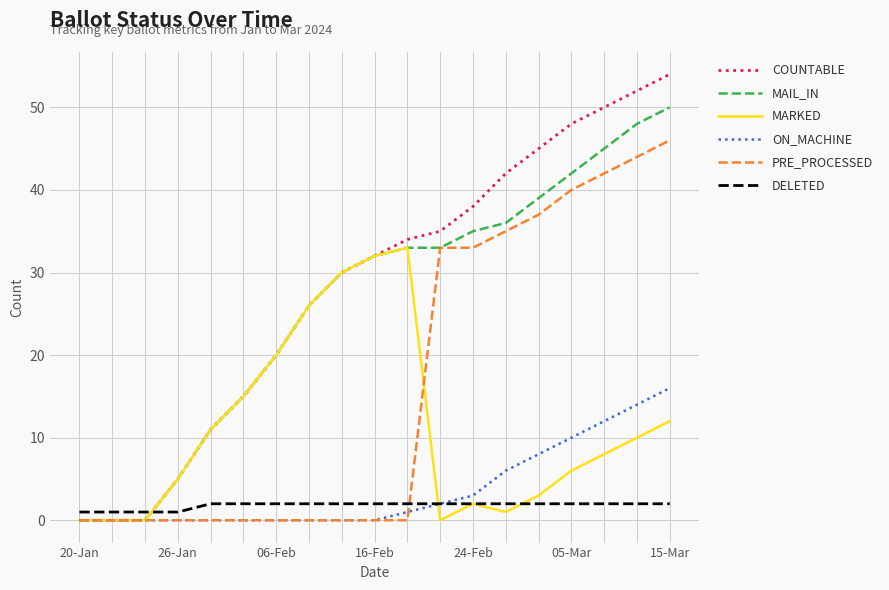

What is the greatest value displayed?

54